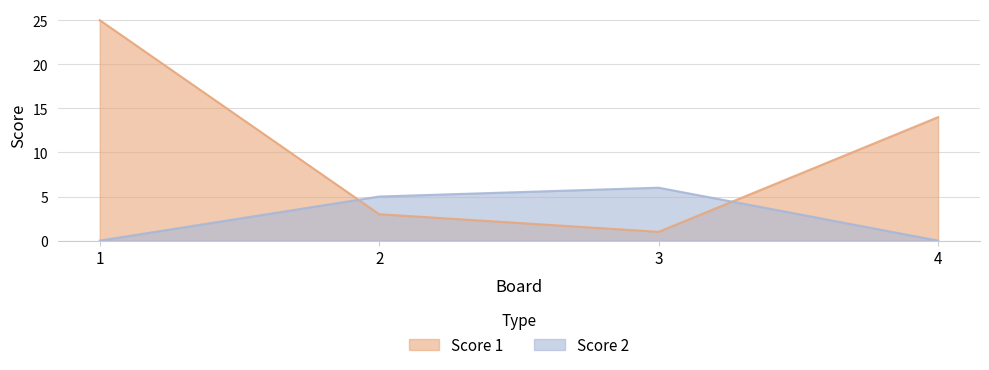

How many data points in Score 2 are less than 5?

2